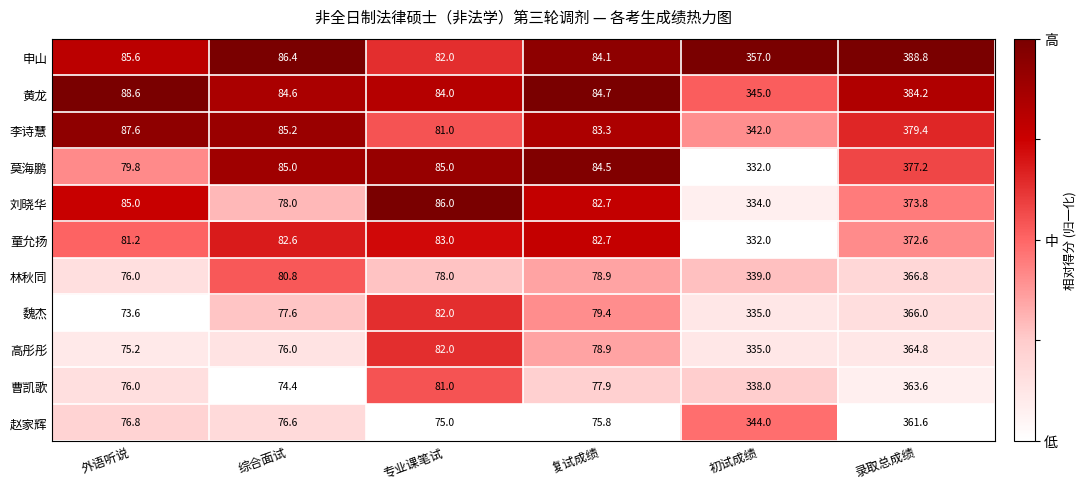

The value of 童允扬 at 复试成绩 is 82.7. True or false?

True